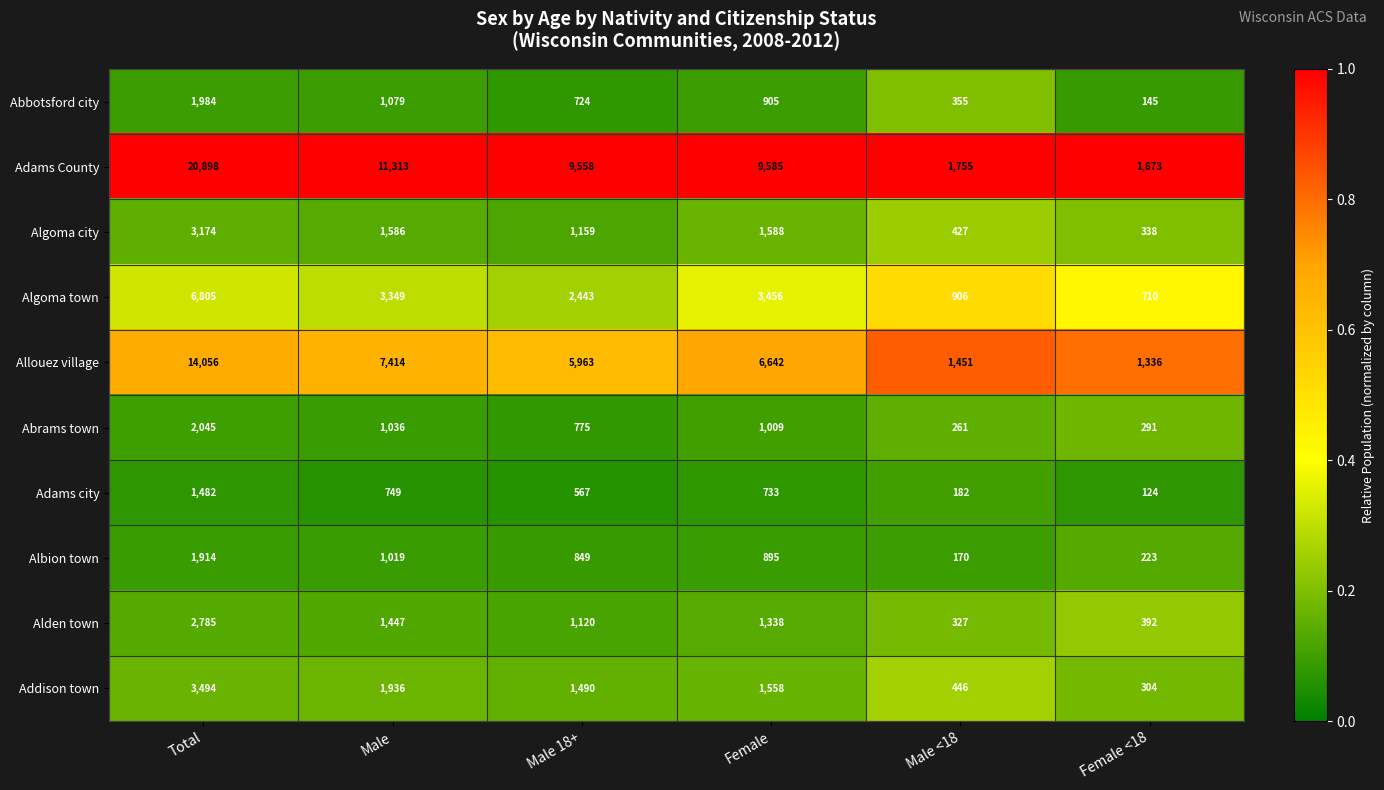

Where does the Addison town series first go above 1558?

Total